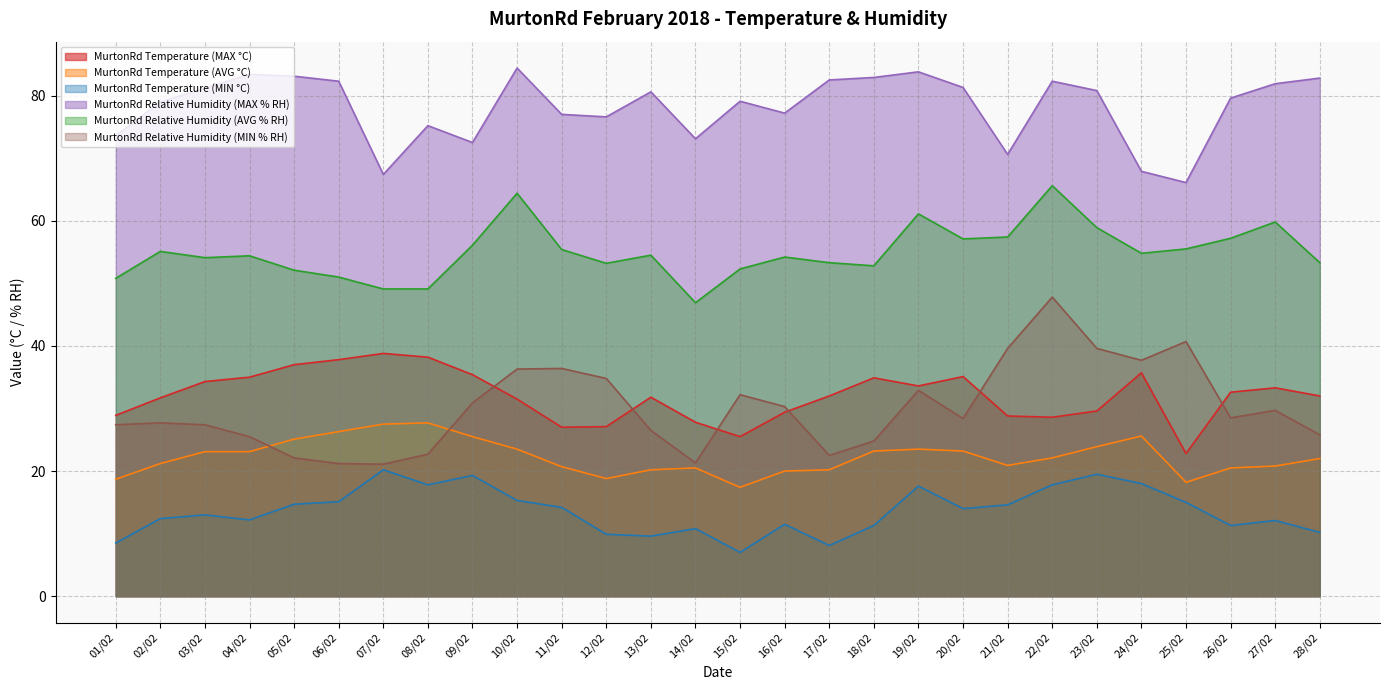

What is the difference between the maximum and minimum values in the MurtonRd Temperature (AVG °C) series?

10.3